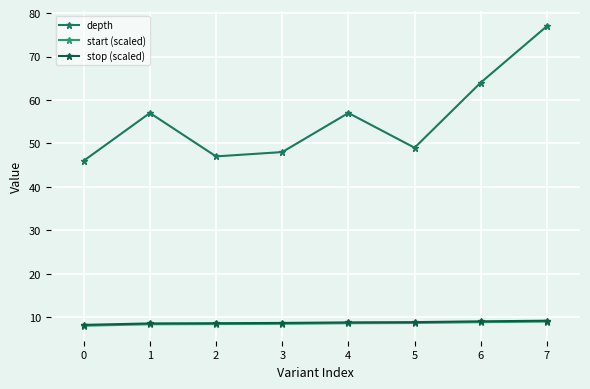

Is it true that start (scaled) equals 8.4 at 2?

True